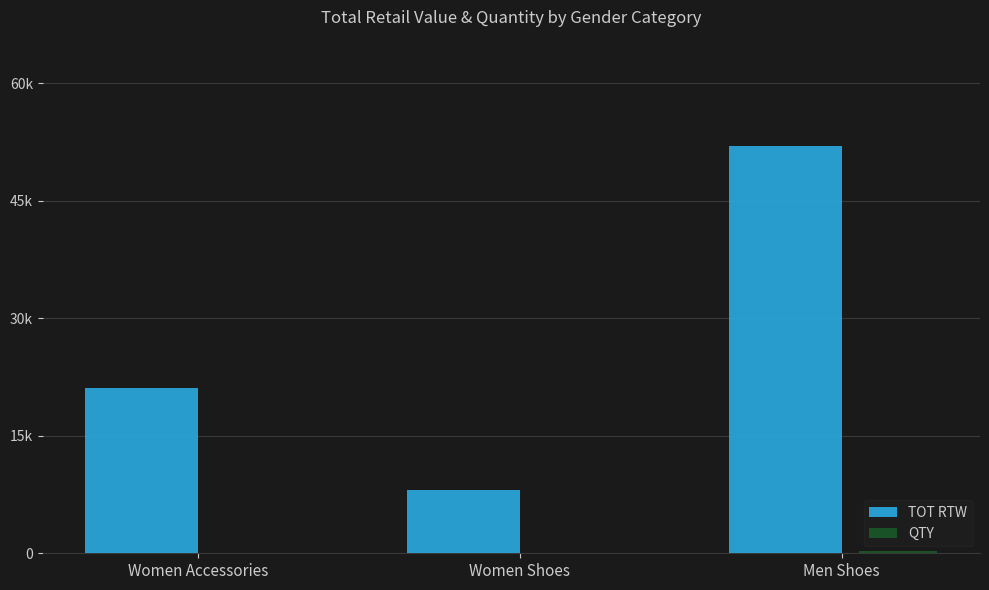

What is the sum of all TOT RTW values?

81232